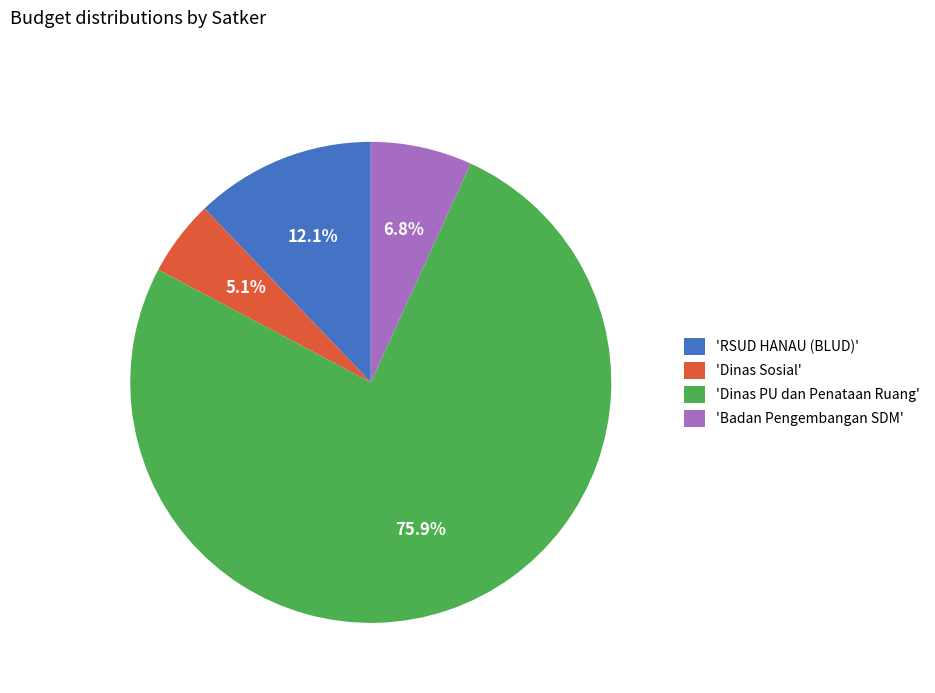

What is the largest slice in the pie chart?

'Dinas PU dan Penataan Ruang'